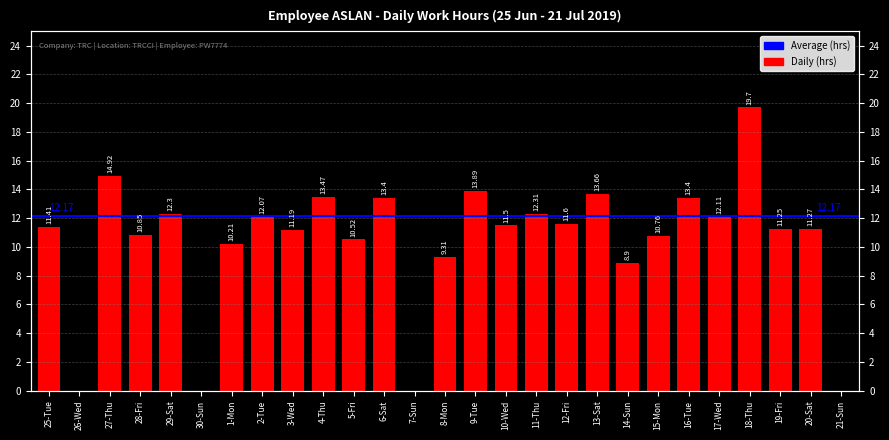

At which category does the chart reach its peak across all series?

18-Thu